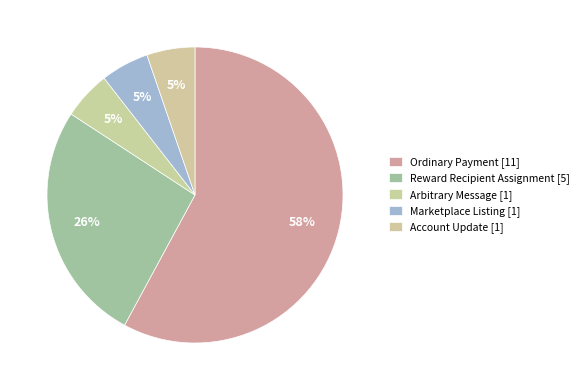

To the nearest percent, what is the average slice percentage?

20%